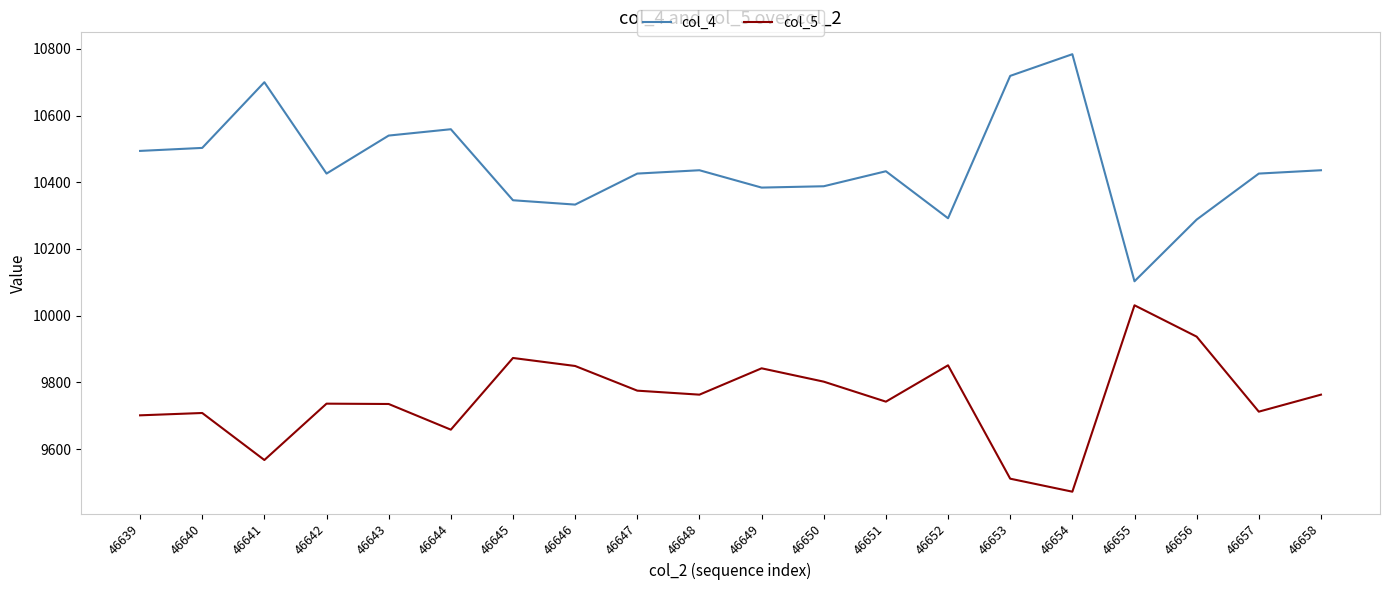

Which category has the highest value across all series?

46654